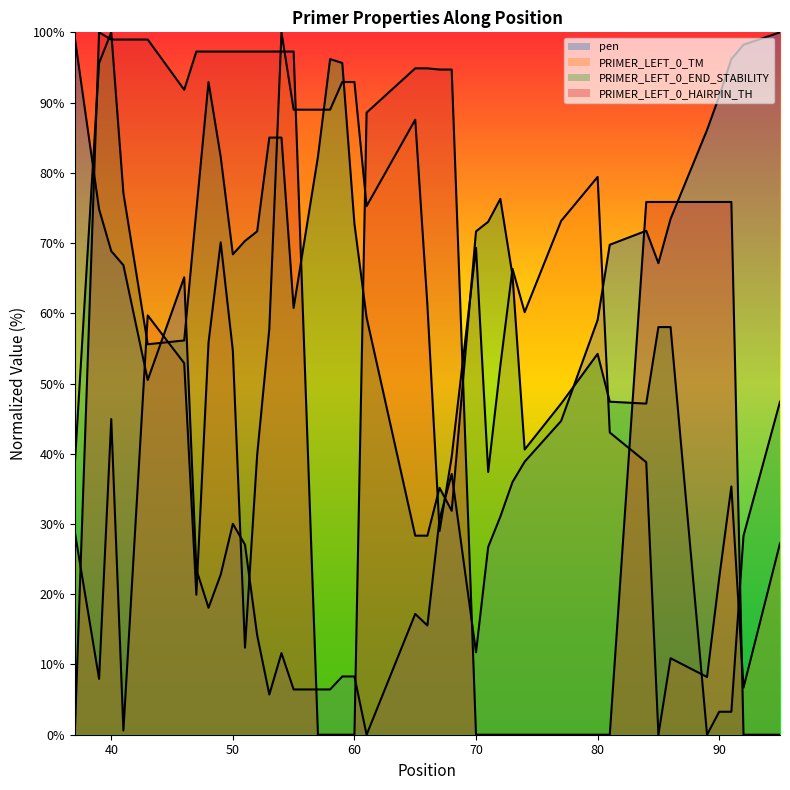

How many lines are shown in the chart?

4